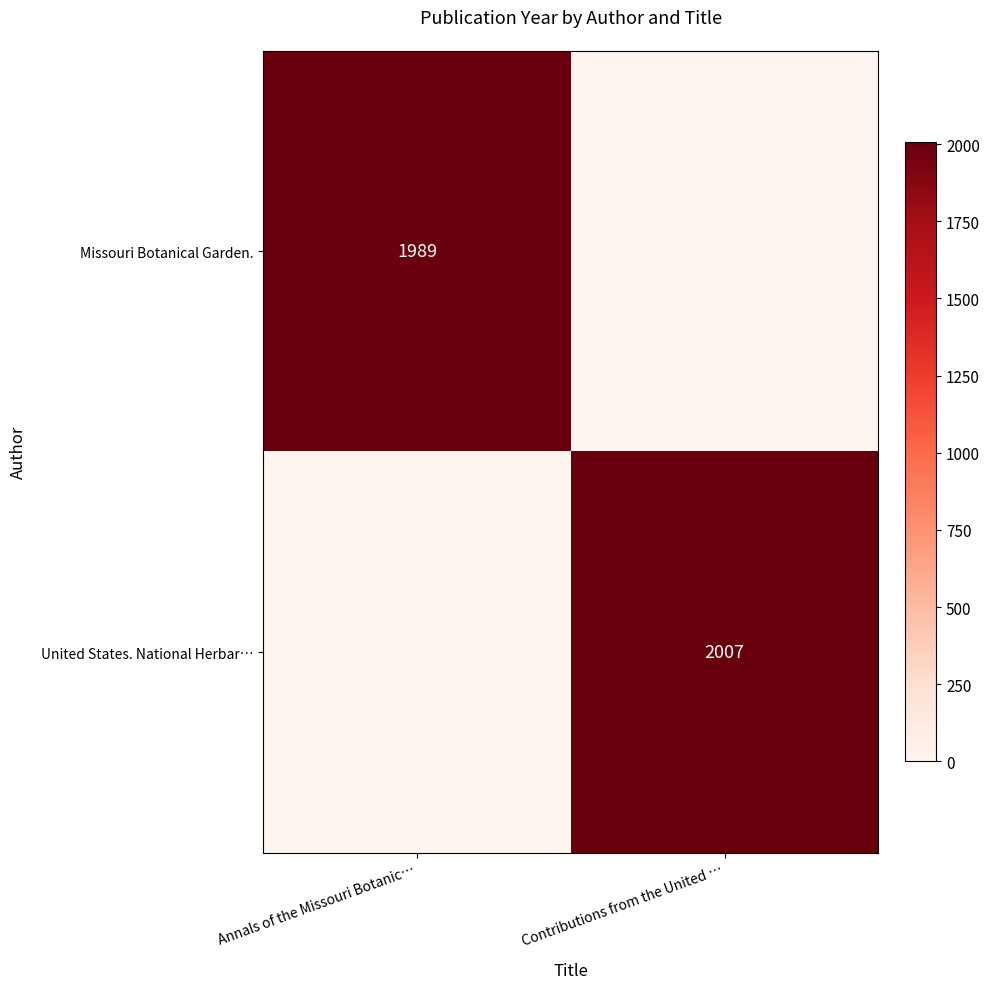

Which label corresponds to the smallest value in the chart?

Contributions from the United …